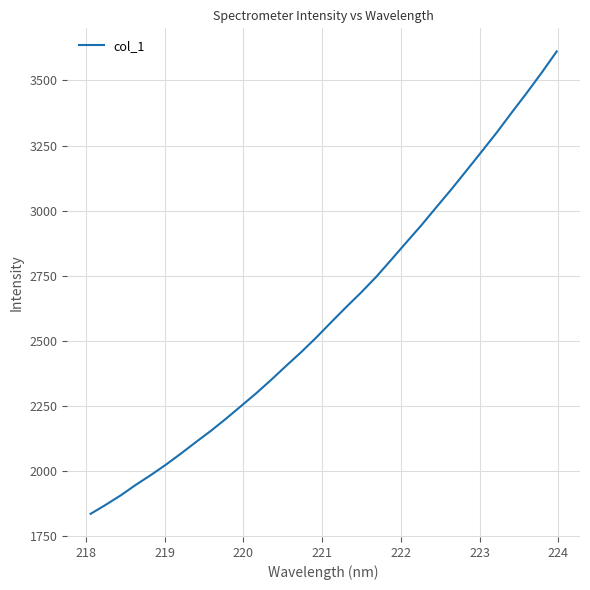

What is the difference between the maximum and minimum values?

1774.9